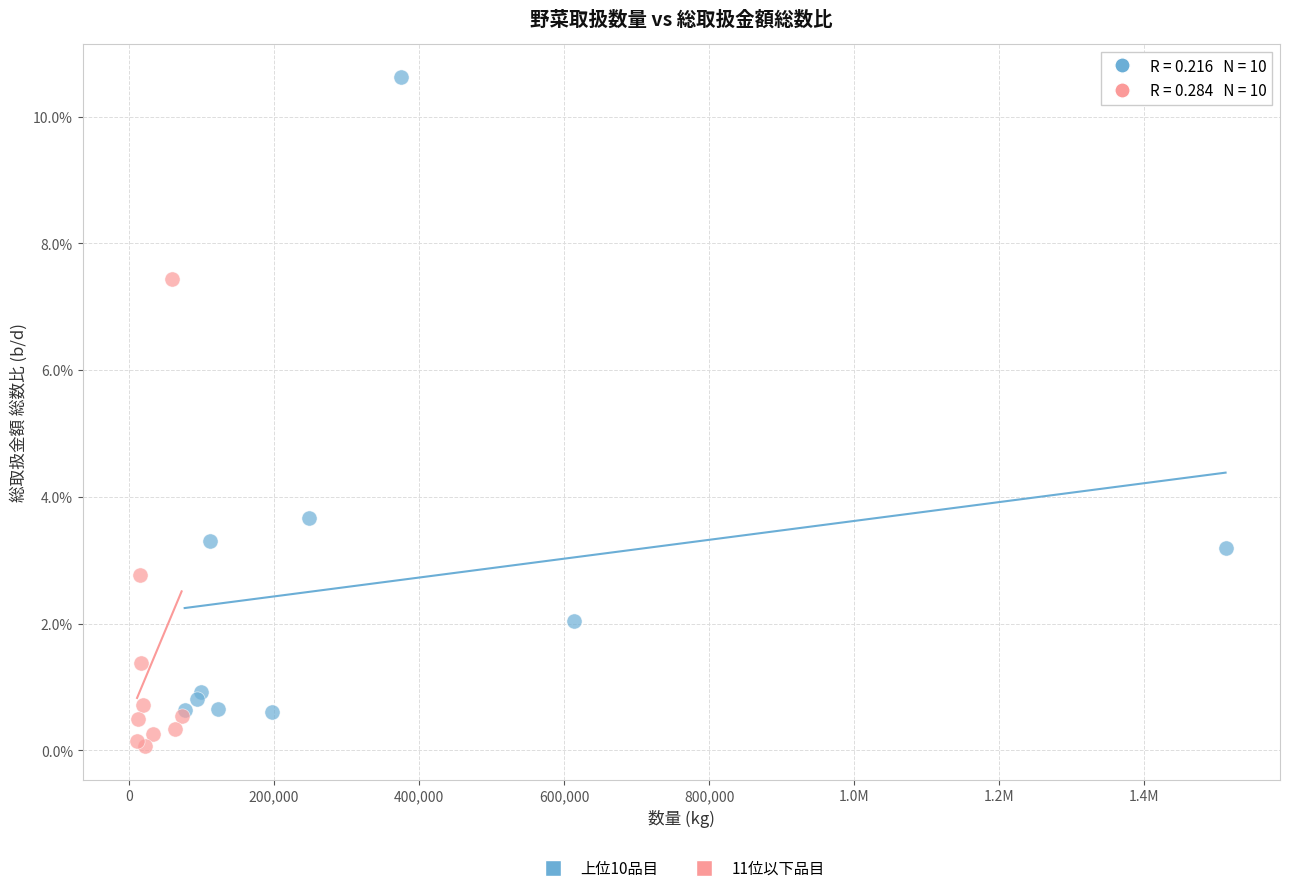

Which series reaches the maximum Y coordinate?

上位10品目